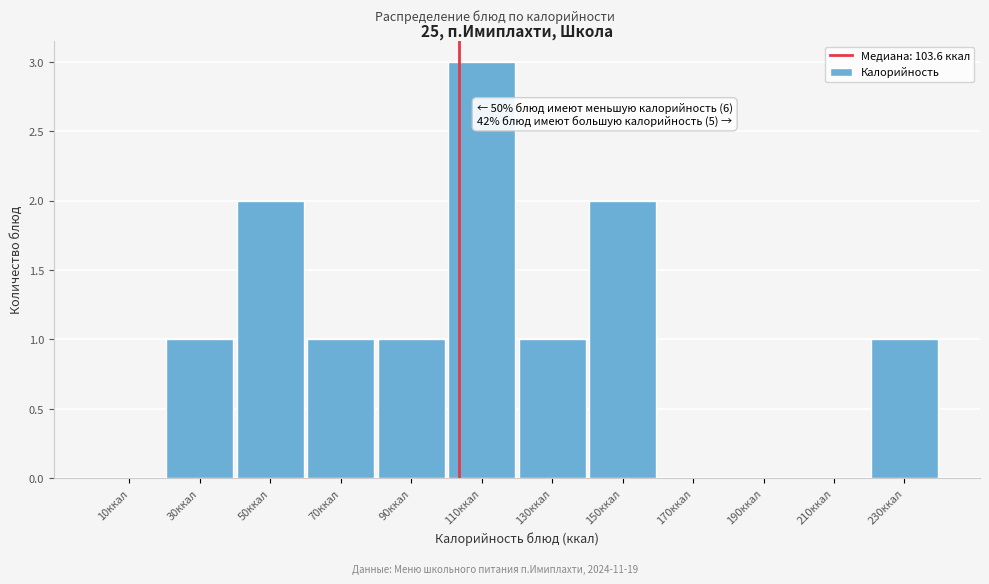

Over which range of the x-axis is the bar tallest?

100 to 120